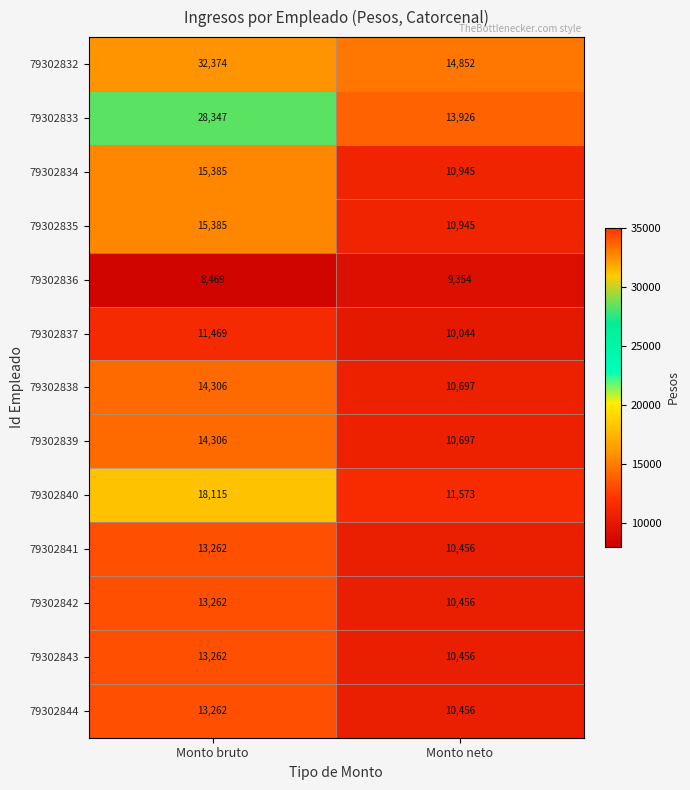

Reading right to left, list all the values displayed in this chart.

79302832: Monto neto=14852	Monto bruto=32374
79302833: Monto neto=13926	Monto bruto=28347
79302834: Monto neto=10945	Monto bruto=15385
79302835: Monto neto=10945	Monto bruto=15385
79302836: Monto neto=9354	Monto bruto=8469
79302837: Monto neto=10044	Monto bruto=11469
79302838: Monto neto=10697	Monto bruto=14306
79302839: Monto neto=10697	Monto bruto=14306
79302840: Monto neto=11573	Monto bruto=18115
79302841: Monto neto=10456	Monto bruto=13262
79302842: Monto neto=10456	Monto bruto=13262
79302843: Monto neto=10456	Monto bruto=13262
79302844: Monto neto=10456	Monto bruto=13262